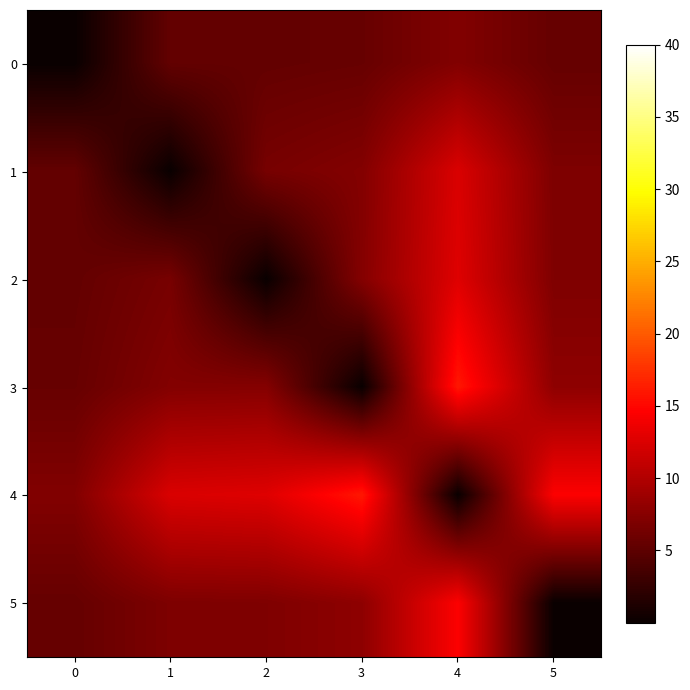

Rank the series by their maximum value, from lowest to highest.

0, 1, 2, 5, 3, 4